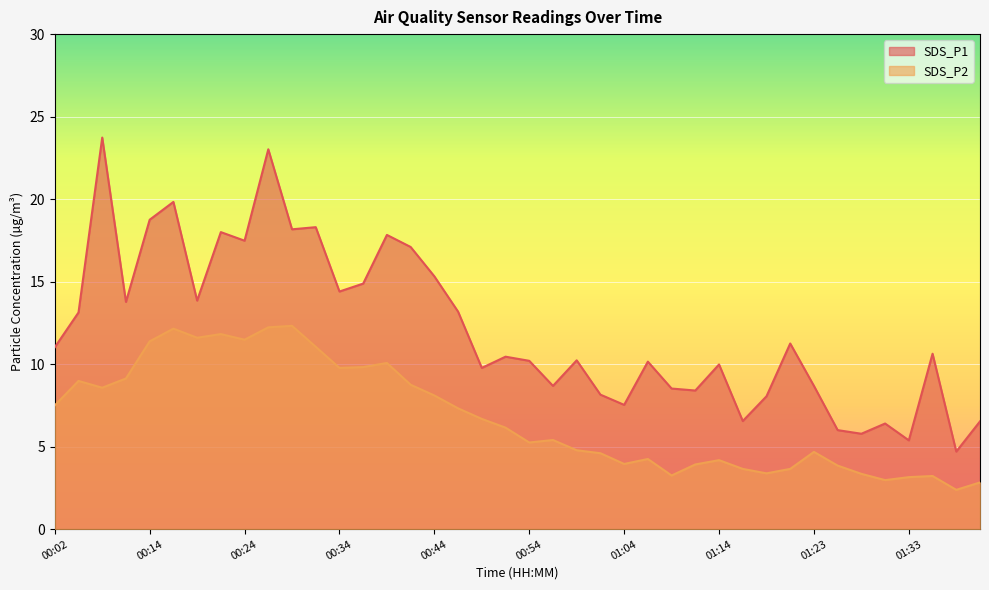

The SDS_P2 series shows 8.6 at 00:07. True or false?

True